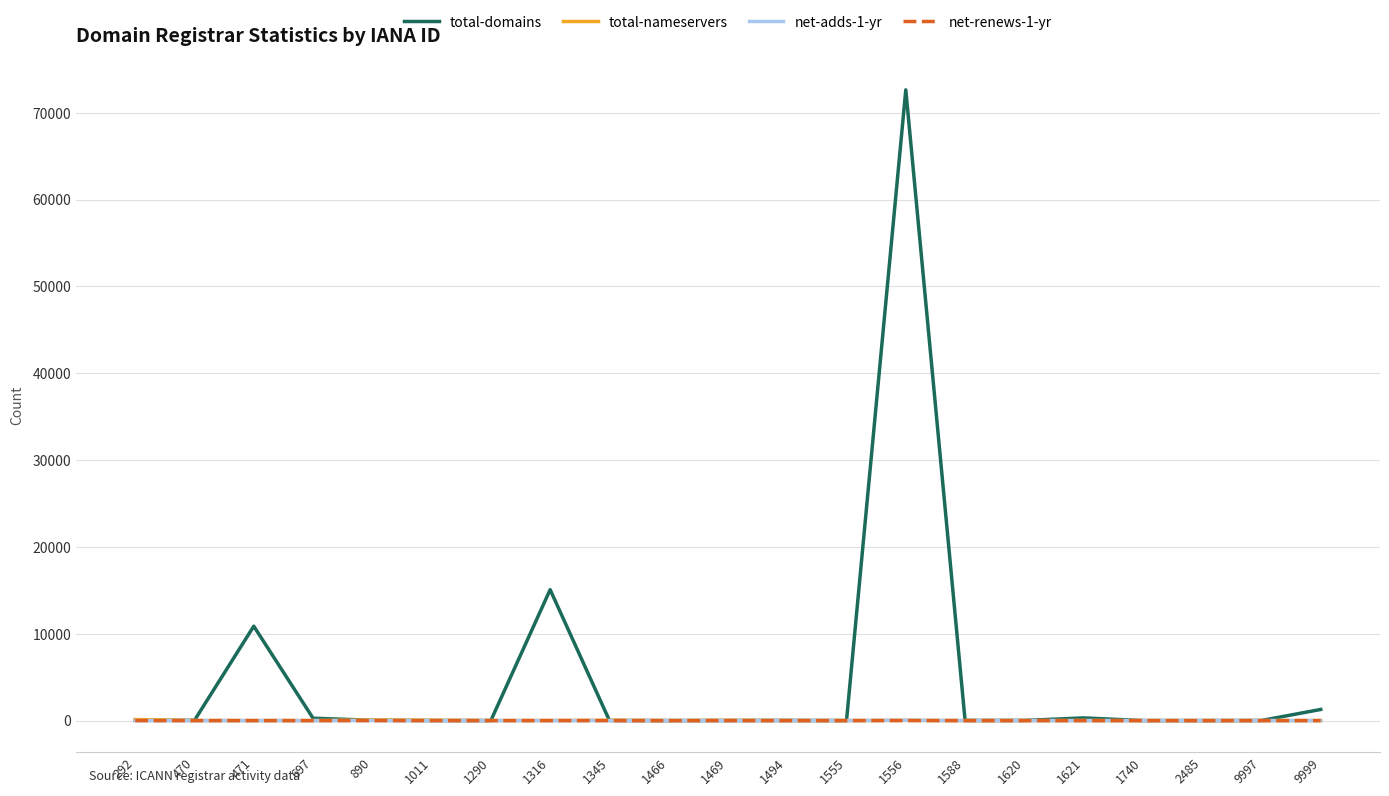

Is this an area chart (filled region under the line)?

No